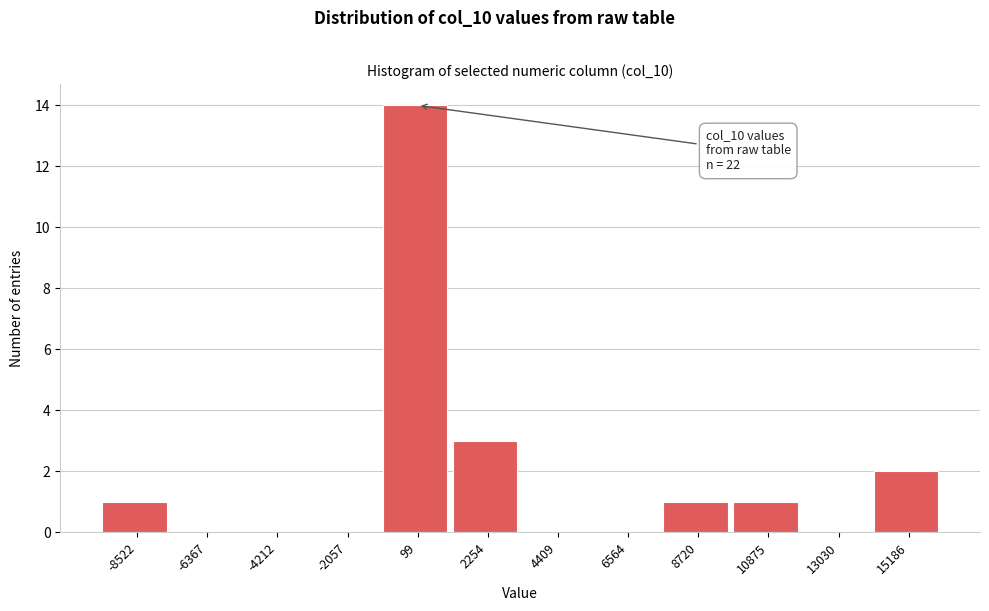

Which range on the x-axis has the tallest bar?

-1000 to 1000